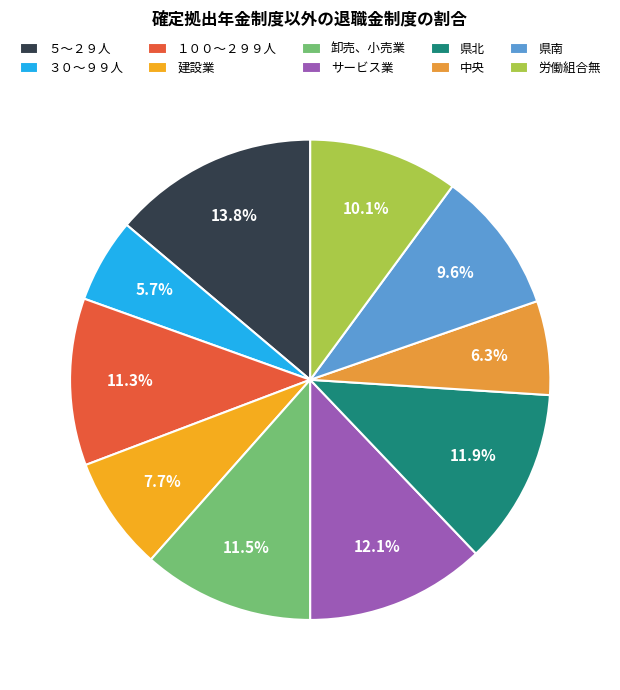

What is the largest slice in the pie chart?

５～２９人